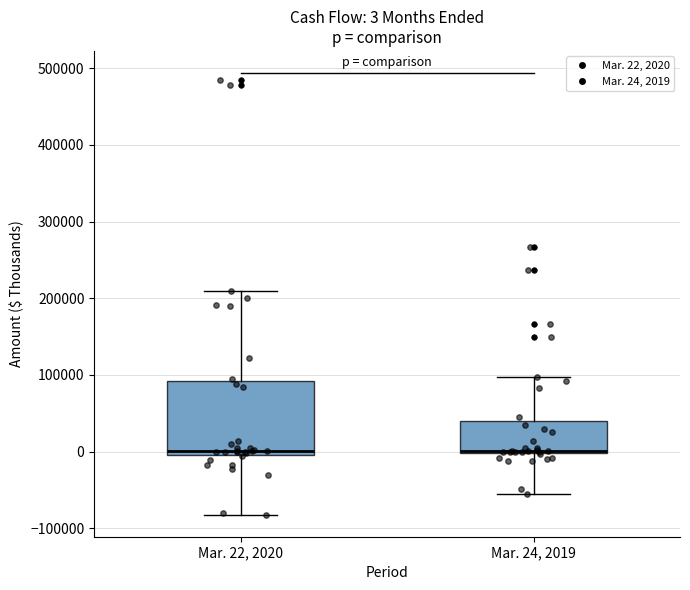

Which box is the tallest, from its lower edge to its upper edge?

Mar. 22, 2020